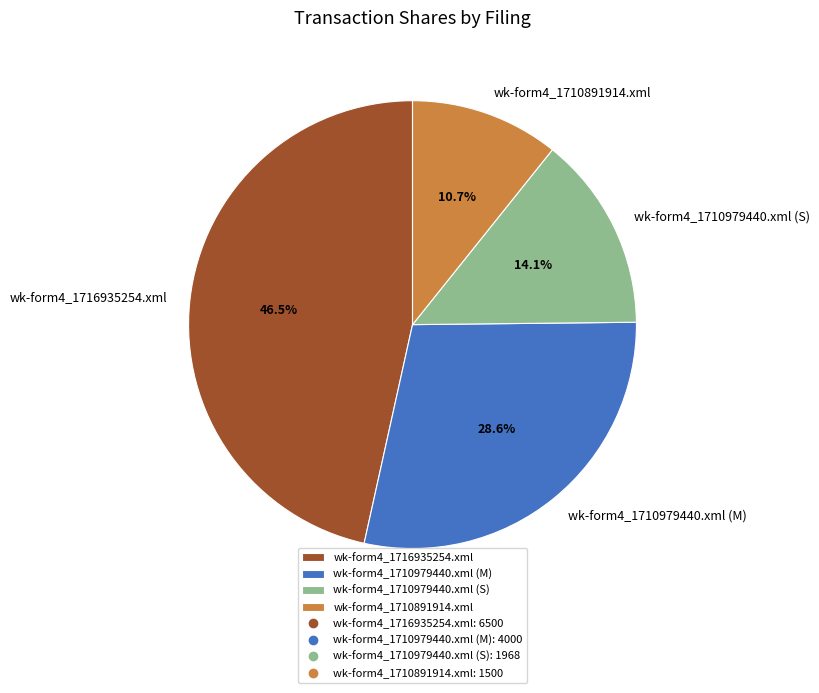

How many segments does this pie chart have?

4